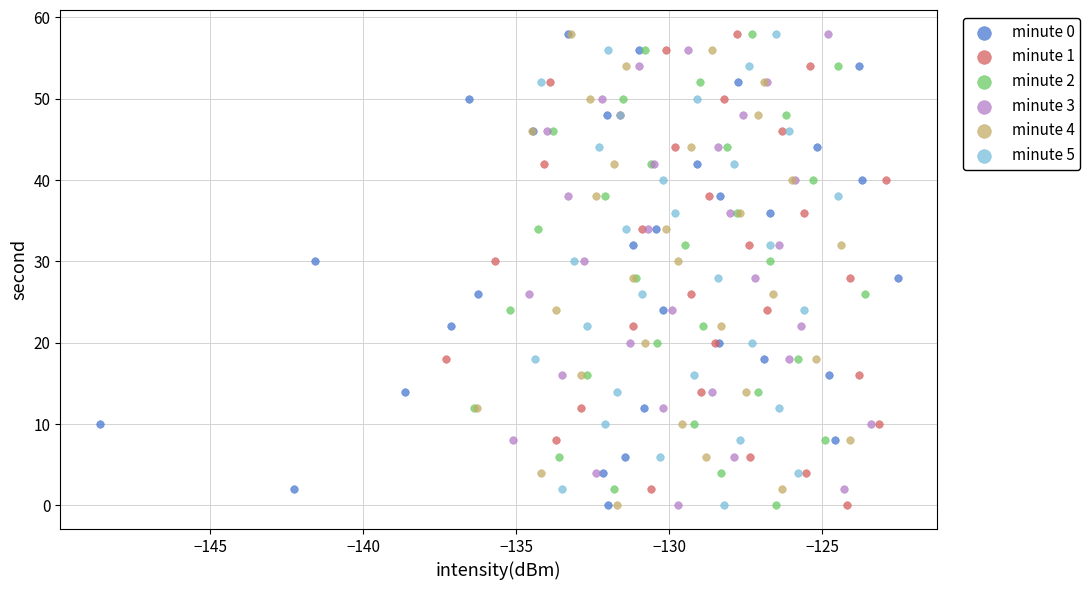

What are all the series names shown in the legend?

minute 0, minute 1, minute 2, minute 3, minute 4, minute 5